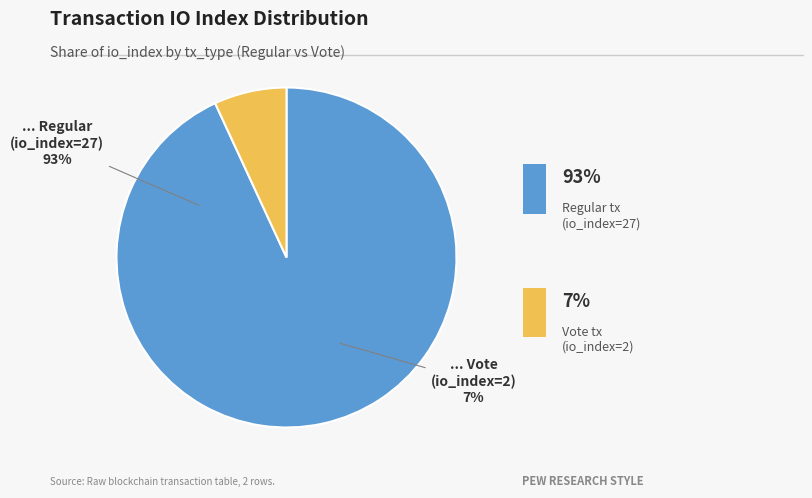

How many slices are in this pie chart?

2